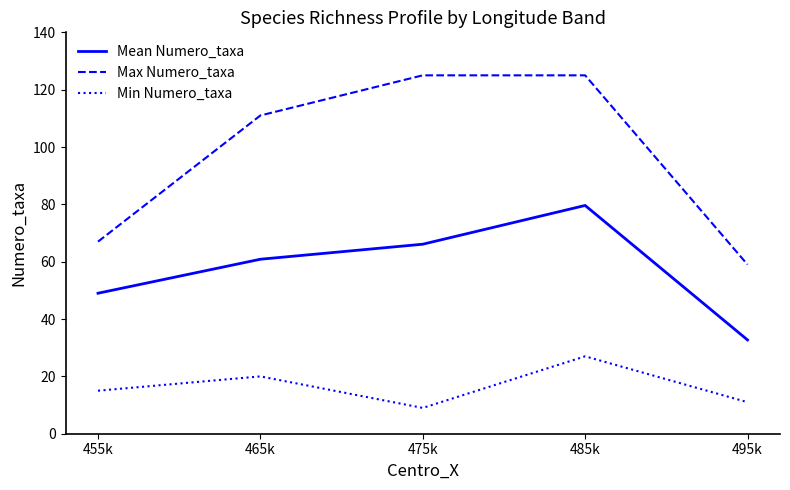

Reading right to left, list all the values displayed in this chart.

Mean Numero_taxa: 32.7	79.6	66.1	60.9	49.0
Max Numero_taxa: 59.0	125.0	125.0	111.0	67.0
Min Numero_taxa: 11.0	27.0	9.0	20.0	15.0